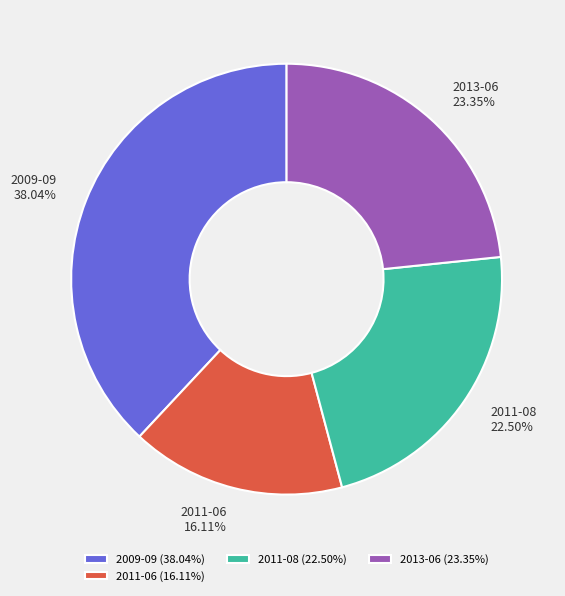

Does 2013-06 (23.35%) account for over 50% of the chart?

No